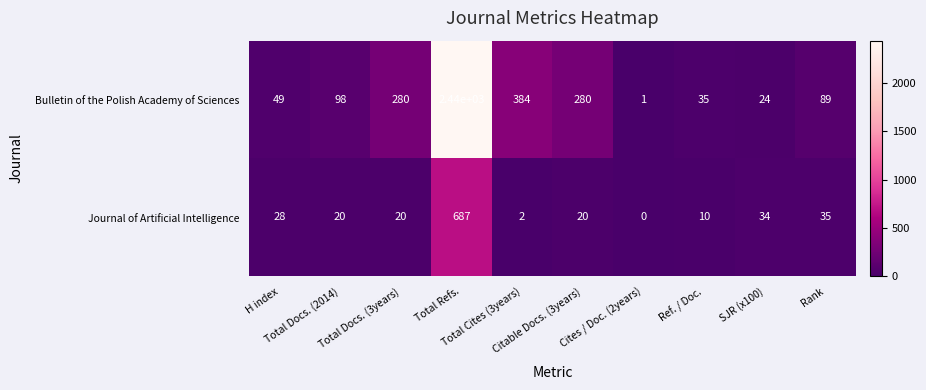

Which series changed the most between H index and Citable Docs. (3years)?

Bulletin of the Polish Academy of Sciences